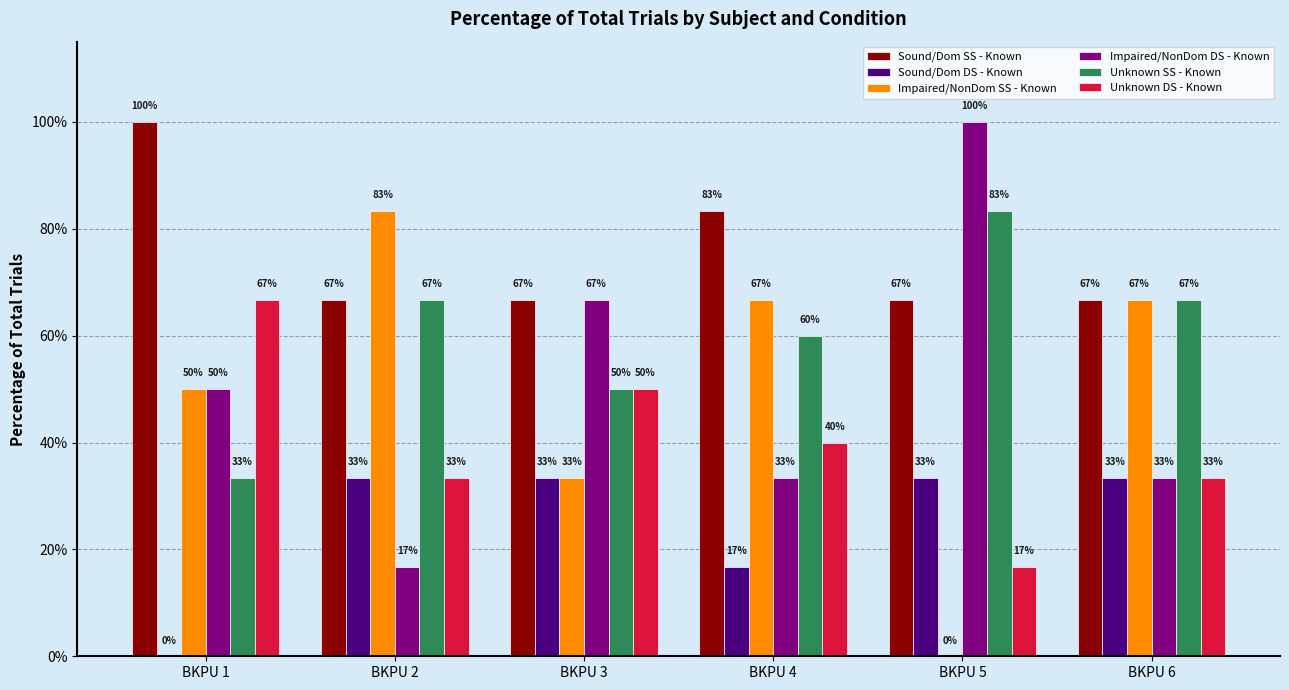

Reading right to left, what are all the values shown in this chart?

Sound/Dom SS - Known: BKPU 6=0.7	BKPU 5=0.7	BKPU 4=0.8	BKPU 3=0.7	BKPU 2=0.7	BKPU 1=1.0
Sound/Dom DS - Known: BKPU 6=0.3	BKPU 5=0.3	BKPU 4=0.2	BKPU 3=0.3	BKPU 2=0.3	BKPU 1=0.0
Impaired/NonDom SS - Known: BKPU 6=0.7	BKPU 5=0.0	BKPU 4=0.7	BKPU 3=0.3	BKPU 2=0.8	BKPU 1=0.5
Impaired/NonDom DS - Known: BKPU 6=0.3	BKPU 5=1.0	BKPU 4=0.3	BKPU 3=0.7	BKPU 2=0.2	BKPU 1=0.5
Unknown SS - Known: BKPU 6=0.7	BKPU 5=0.8	BKPU 4=0.6	BKPU 3=0.5	BKPU 2=0.7	BKPU 1=0.3
Unknown DS - Known: BKPU 6=0.3	BKPU 5=0.2	BKPU 4=0.4	BKPU 3=0.5	BKPU 2=0.3	BKPU 1=0.7